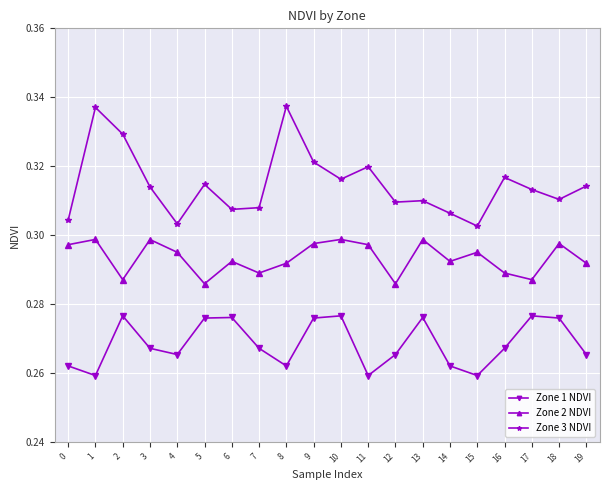

What is the total value across all series at 8?

0.9